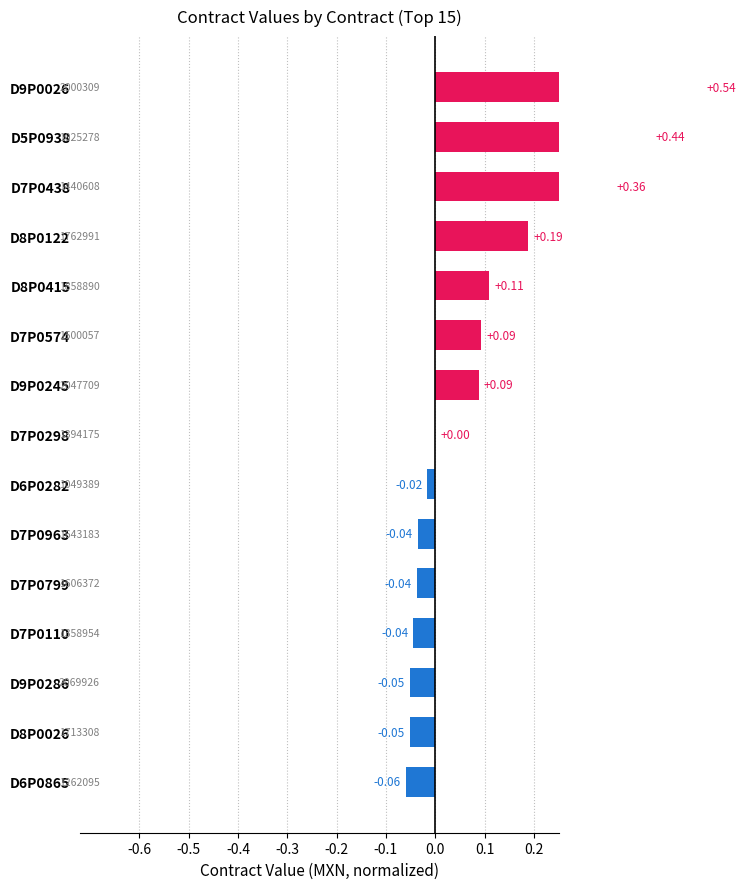

True or false: the data shows -0.0 at D7P0799.

True